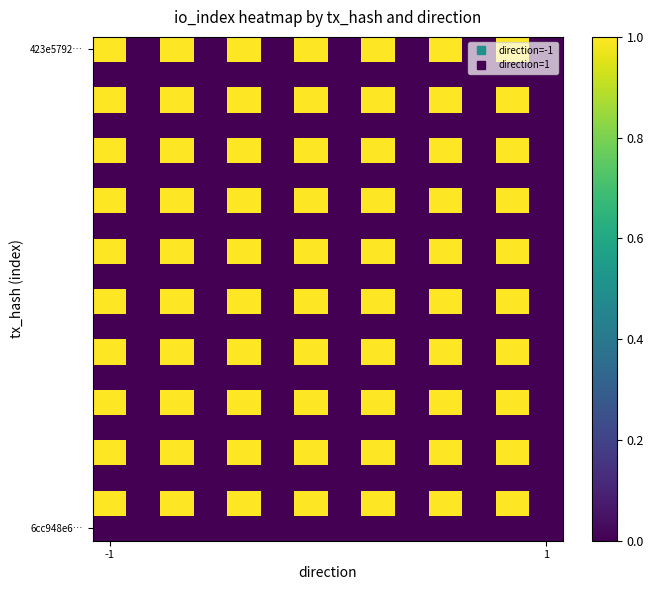

How many categories are shown in the chart?

14